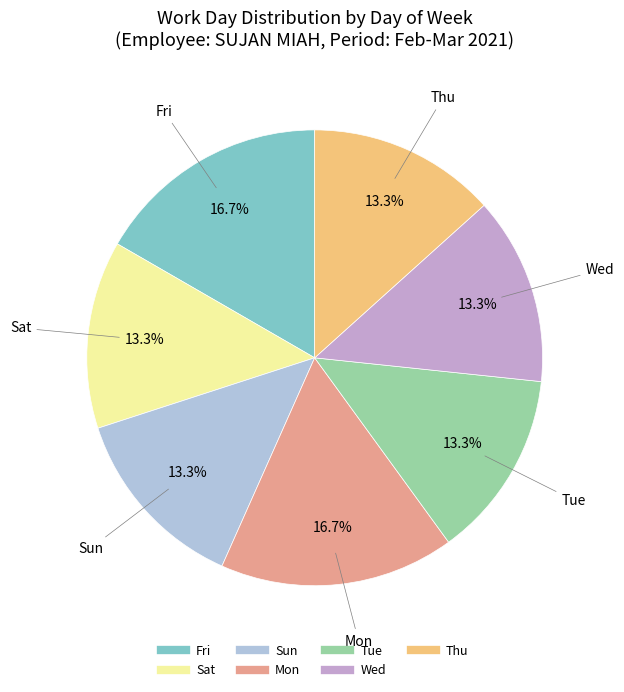

What percentage do Sun and Fri together represent?

30.0%